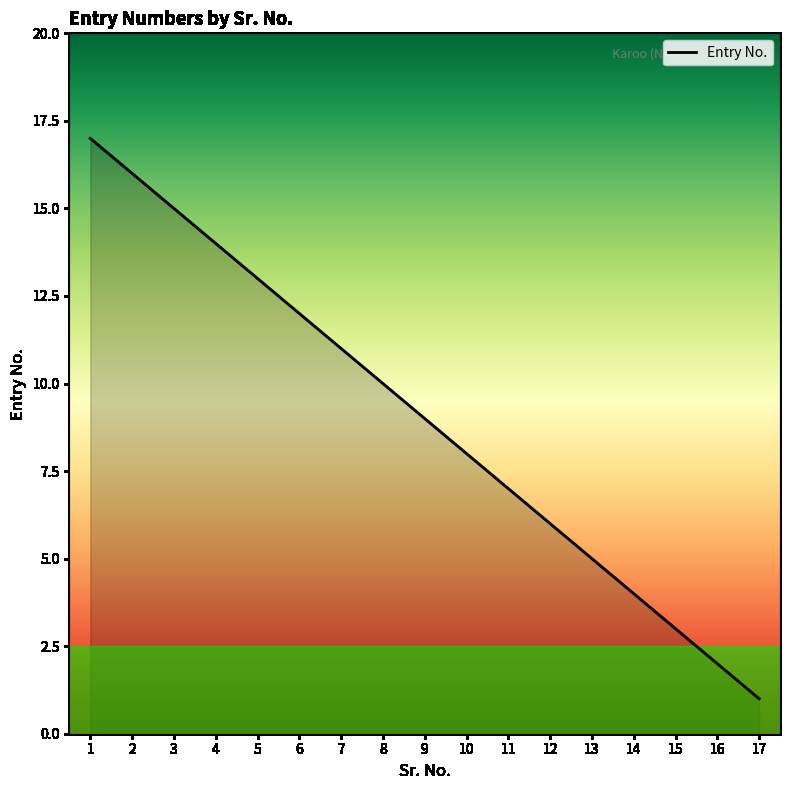

What is the sum of the values at 9 and 3?

24